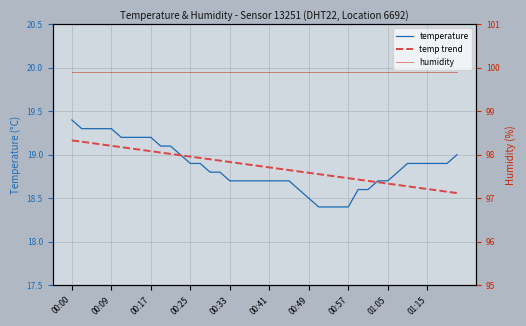

What is the value of the temp trend point at the 40th from the left?

18.6